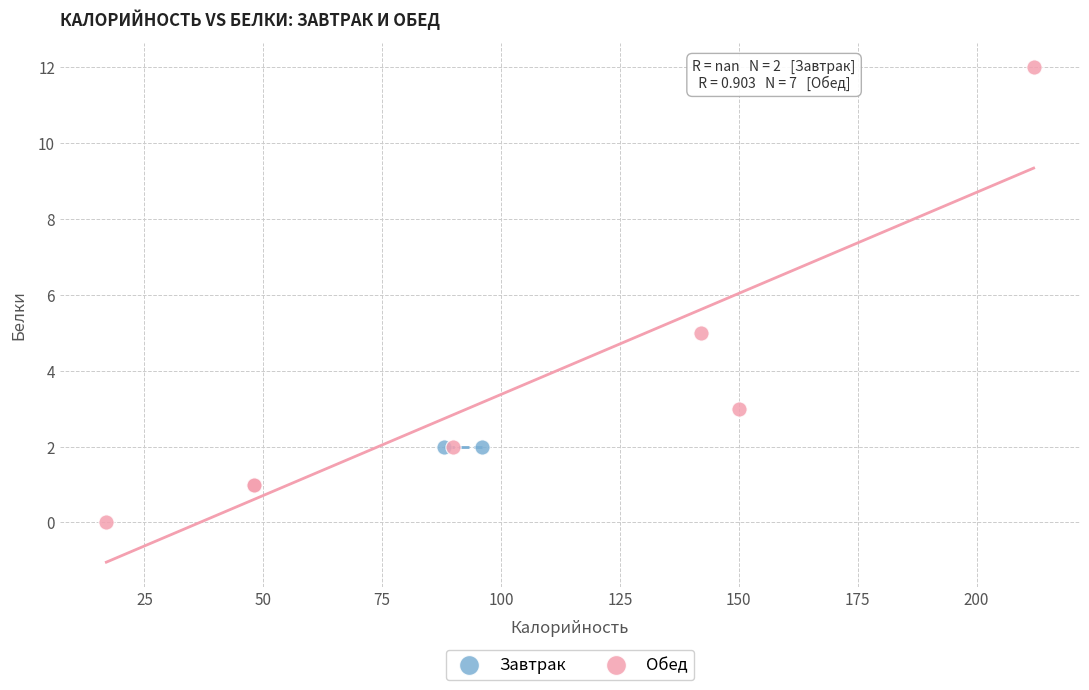

What are all the series names shown in the legend?

Завтрак, Обед